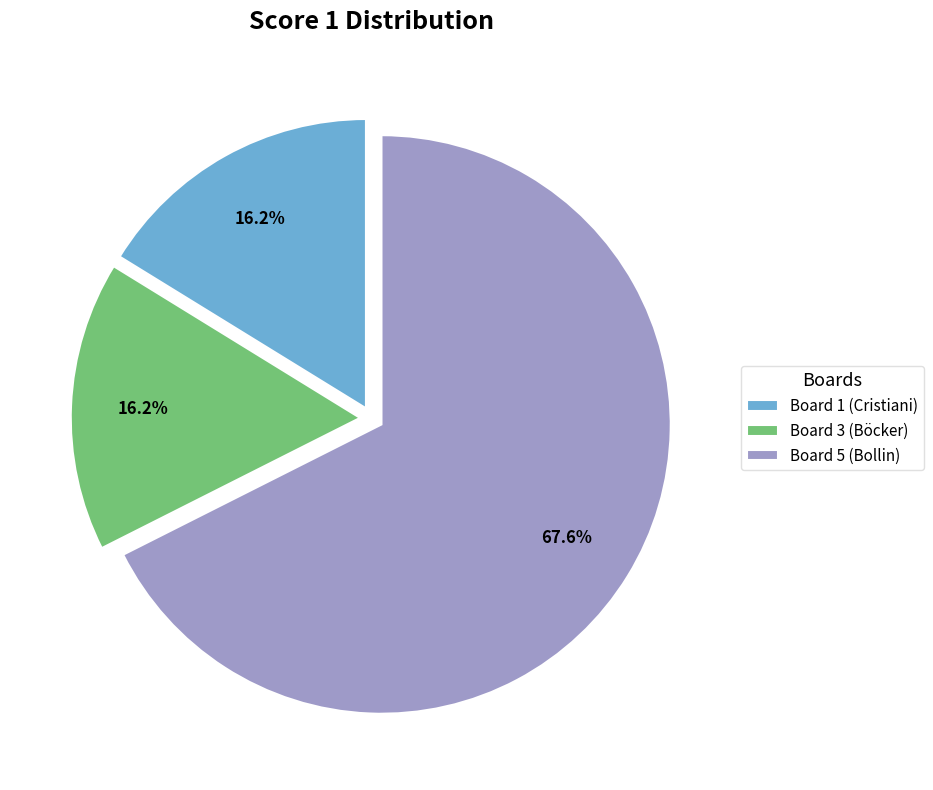

Which category has the biggest portion of the pie?

Board 5 (Bollin)